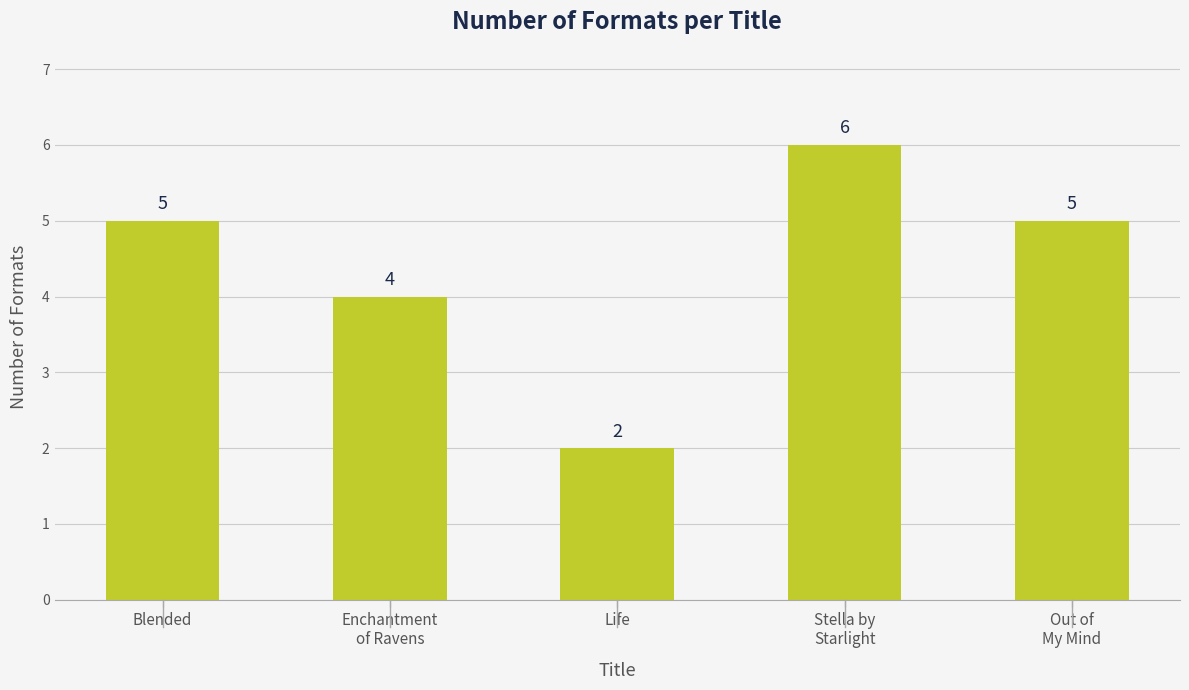

The chart shows a value of 2 at Life. True or false?

True